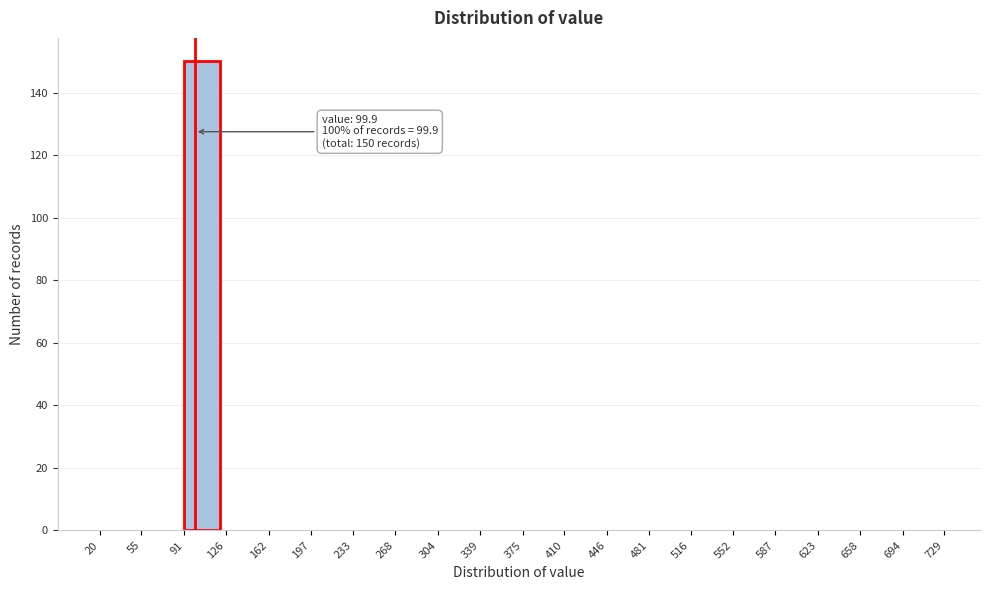

Which range on the x-axis has the tallest bar?

91 to 126